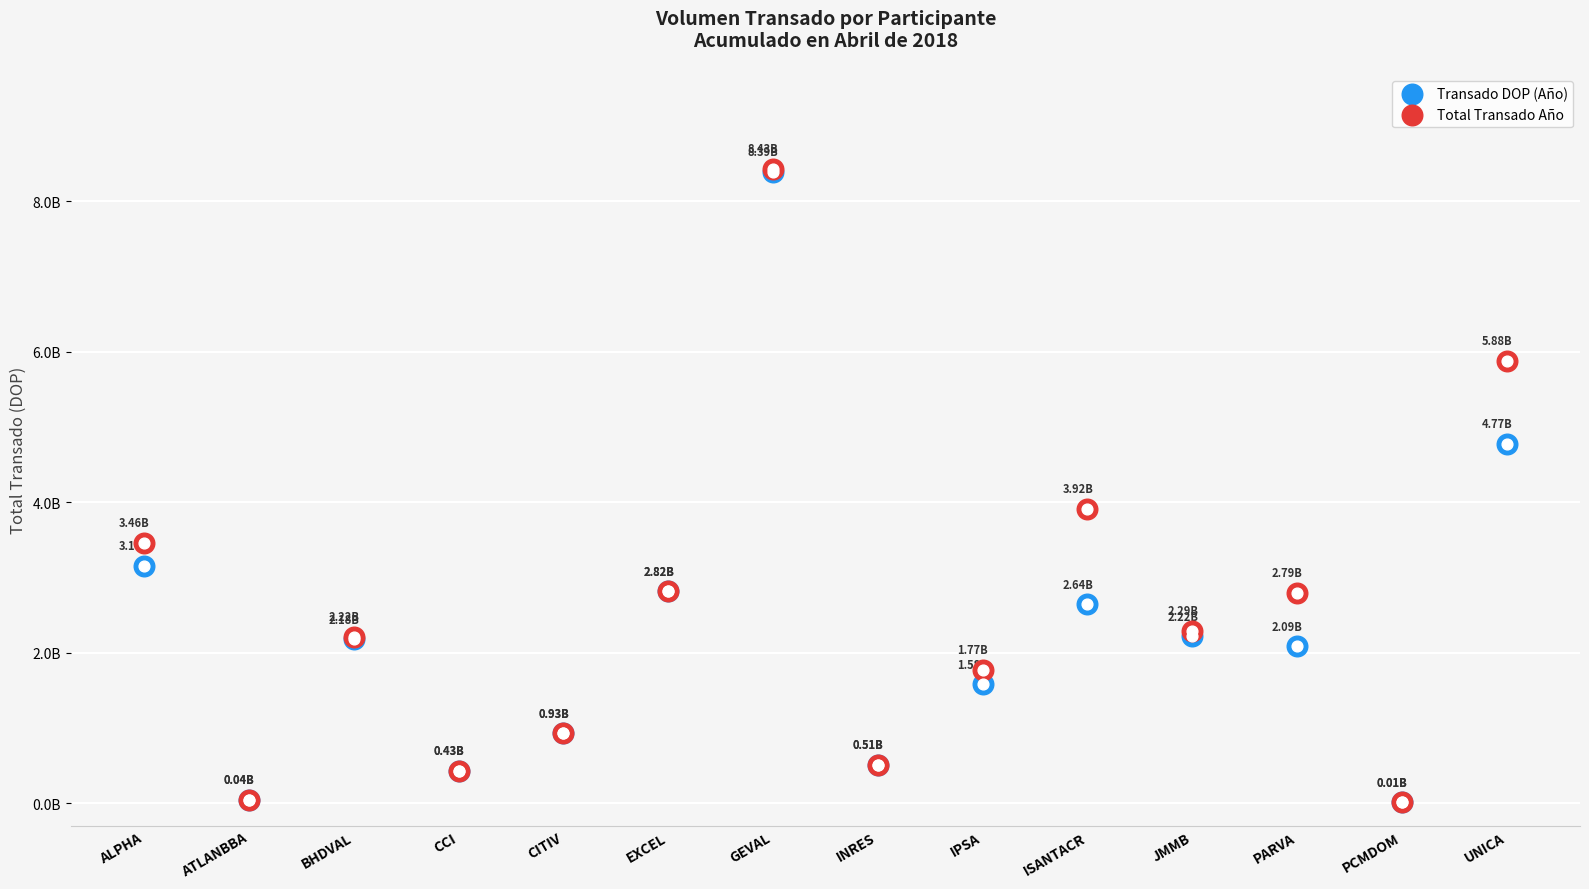

Which series reaches the maximum Y coordinate?

Total Transado Año